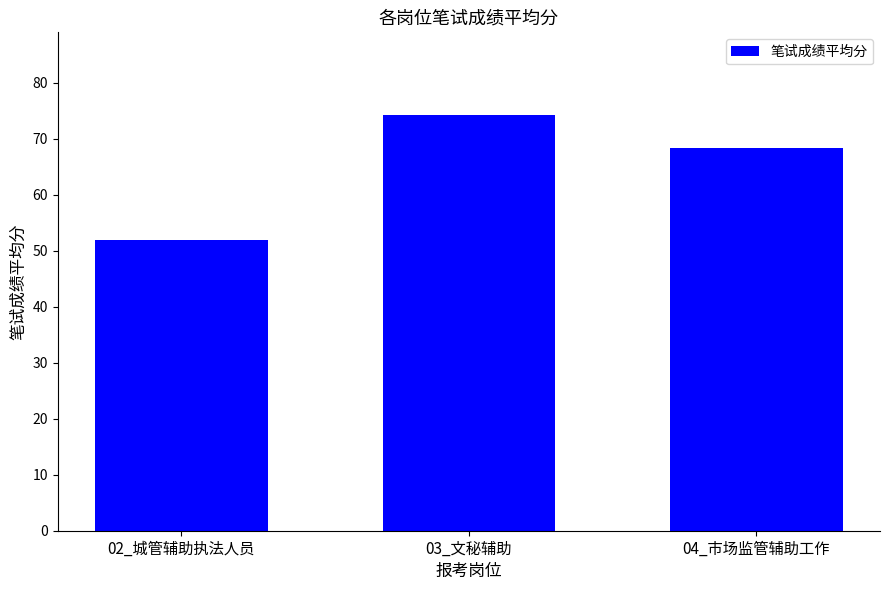

Reading left to right, list all the values displayed in this chart.

02_城管辅助执法人员=51.8	03_文秘辅助=74.2	04_市场监管辅助工作=68.3